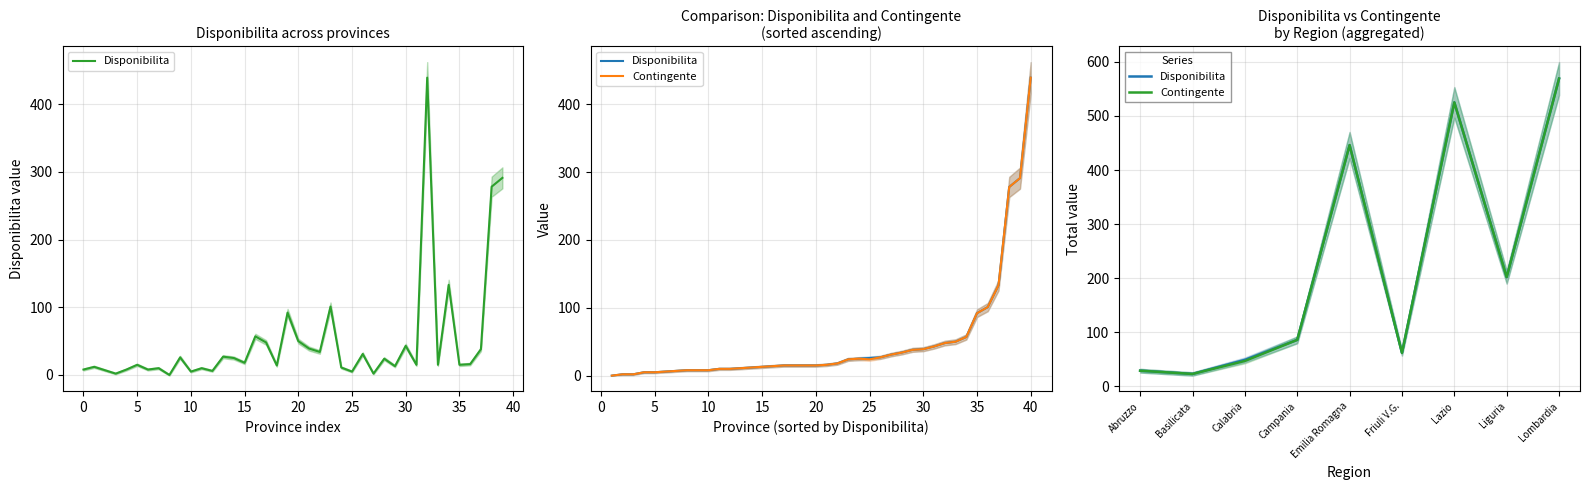

What is the minimum value for Contingente?

23